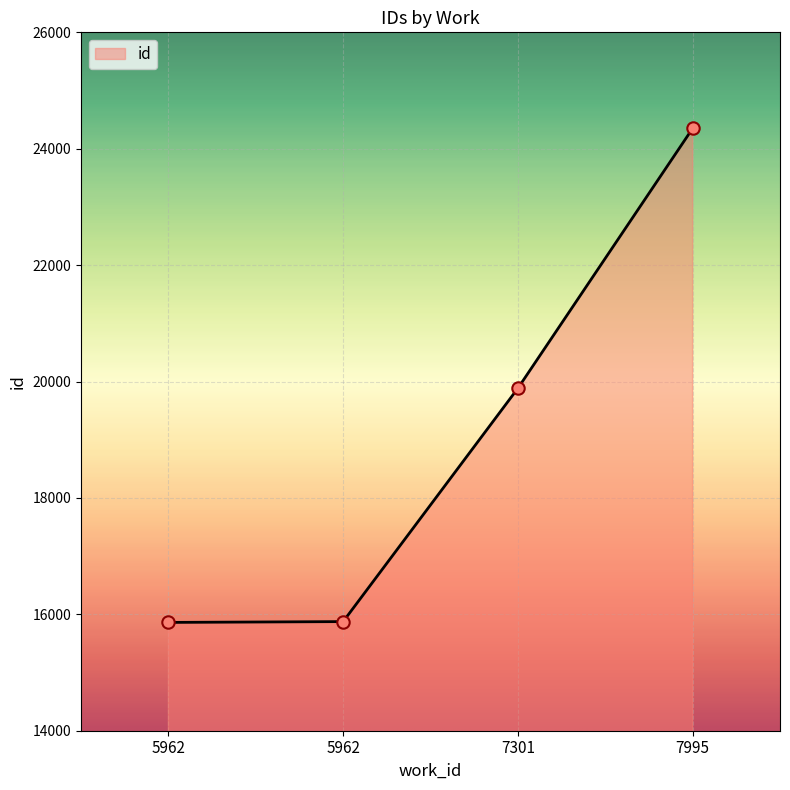

Approximately how many times larger is the value at 7995 compared to 5962?

1.5